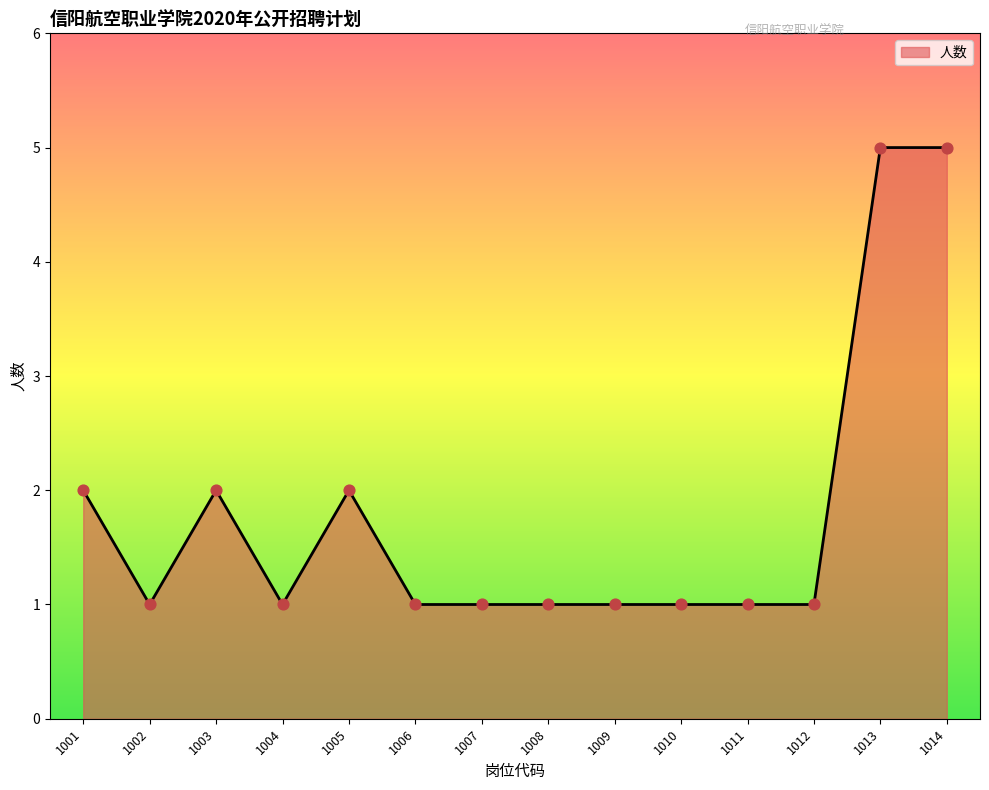

What is the ratio of the value at 1005 to the value at 1001?

1.0